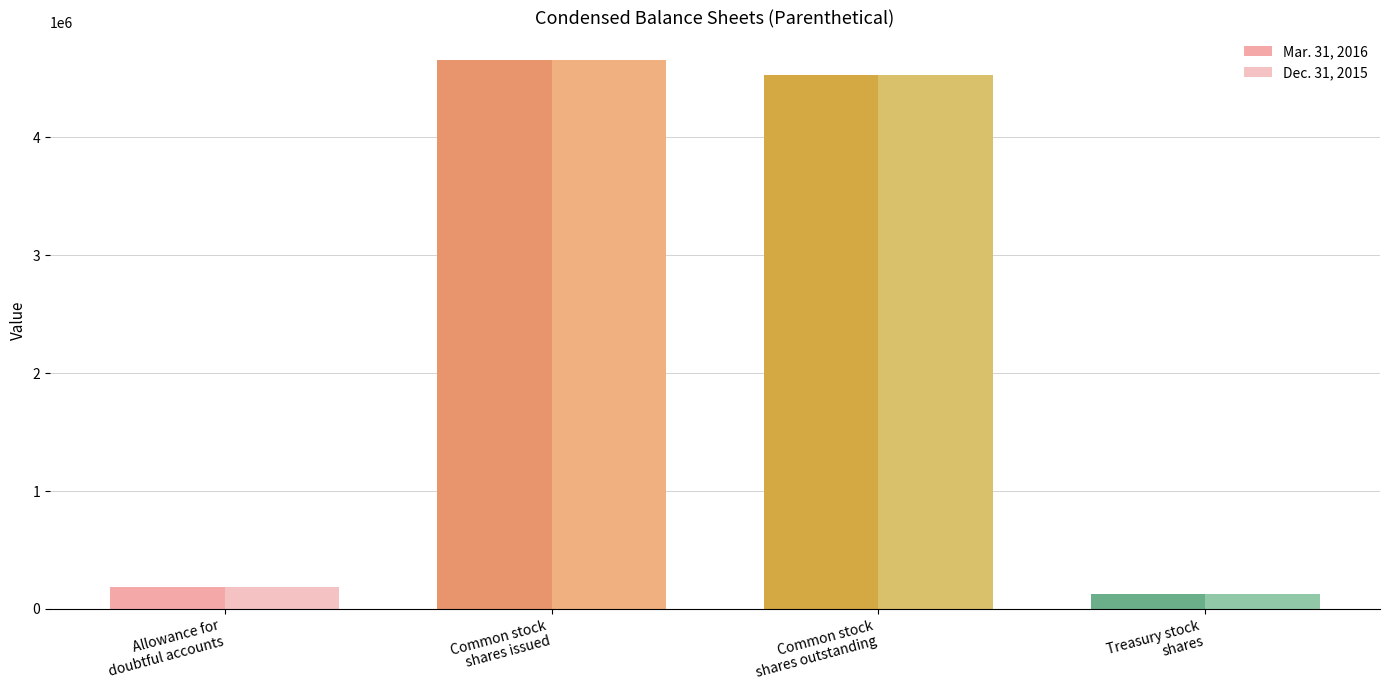

Are the bars horizontal?

No